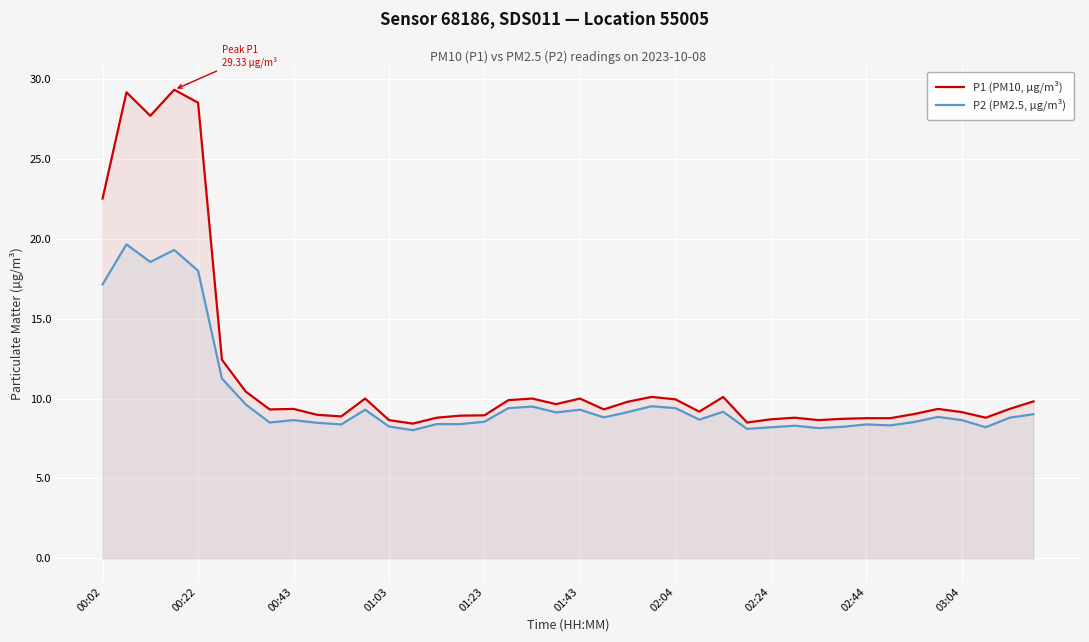

Reading left to right, what are all the values shown in this chart?

P1 (PM10, µg/m³): 22.5	29.2	27.7	29.3	28.5	12.4	10.4	9.3	9.3	9.0	8.9	10.0	8.7	8.4	8.8	8.9	8.9	9.9	10.0	9.7	10.0	9.3	9.8	10.1	9.9	9.2	10.1	8.5	8.7	8.8	8.7	8.7	8.8	8.8	9.0	9.3	9.2	8.8	9.3	9.8
P2 (PM2.5, µg/m³): 17.1	19.6	18.6	19.3	18.0	11.2	9.6	8.5	8.7	8.5	8.4	9.3	8.2	8.0	8.4	8.4	8.6	9.4	9.5	9.1	9.3	8.8	9.2	9.5	9.4	8.7	9.2	8.1	8.2	8.3	8.2	8.2	8.4	8.3	8.5	8.8	8.7	8.2	8.8	9.0